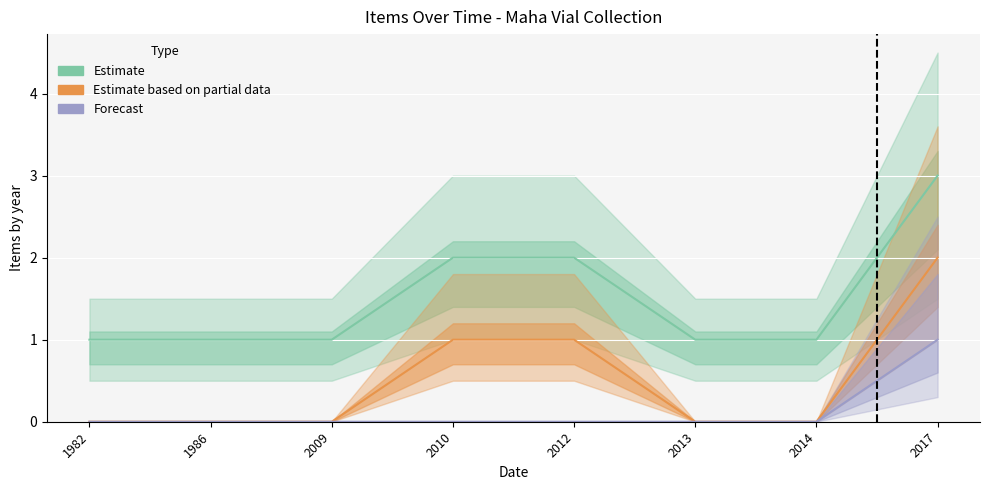

Rank the categories by Estimate based on partial data value from highest to lowest.

2017, 2010, 2012, 1982, 1986, 2009, 2013, 2014